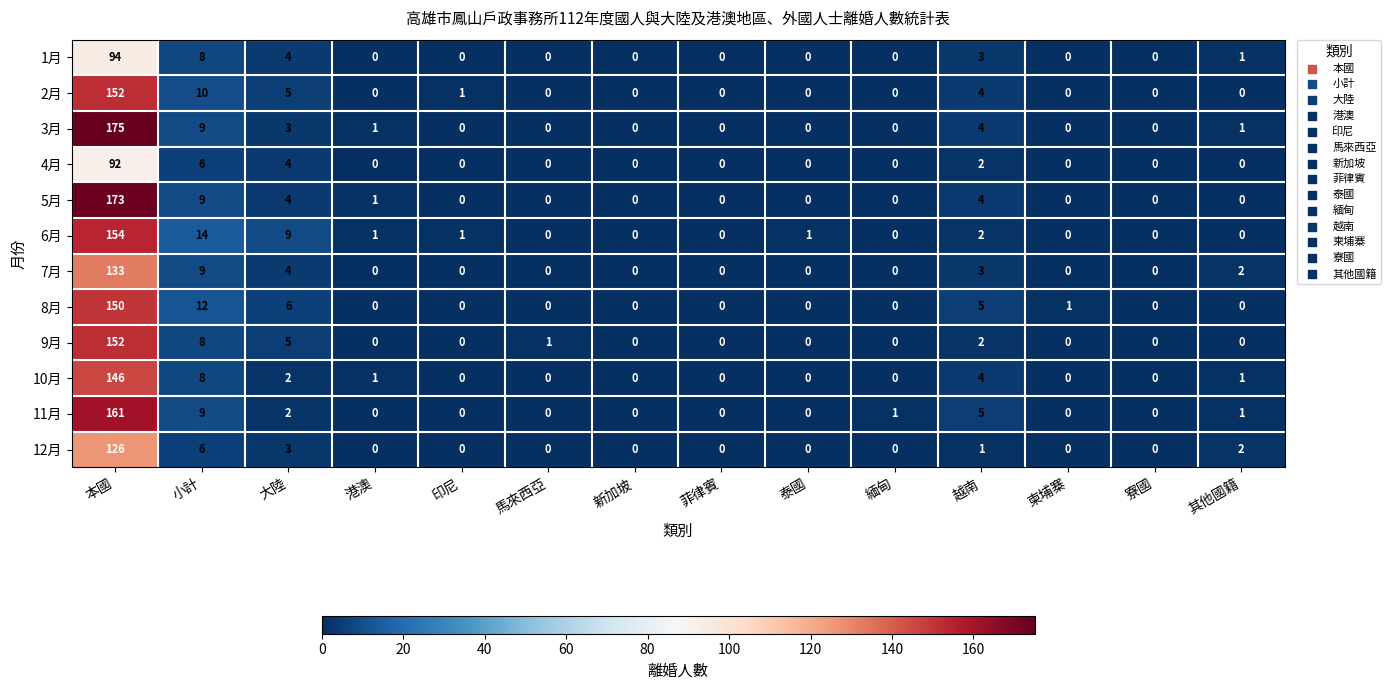

Where is 11月 nearest to the value 80?

小計